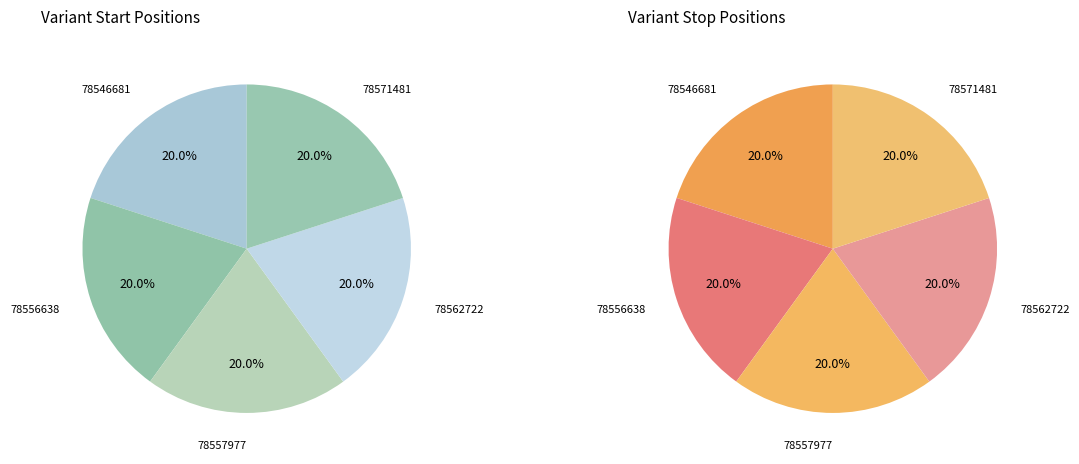

Rank the categories by value from highest to lowest.

78571481, 78562722, 78557977, 78556638, 78546681